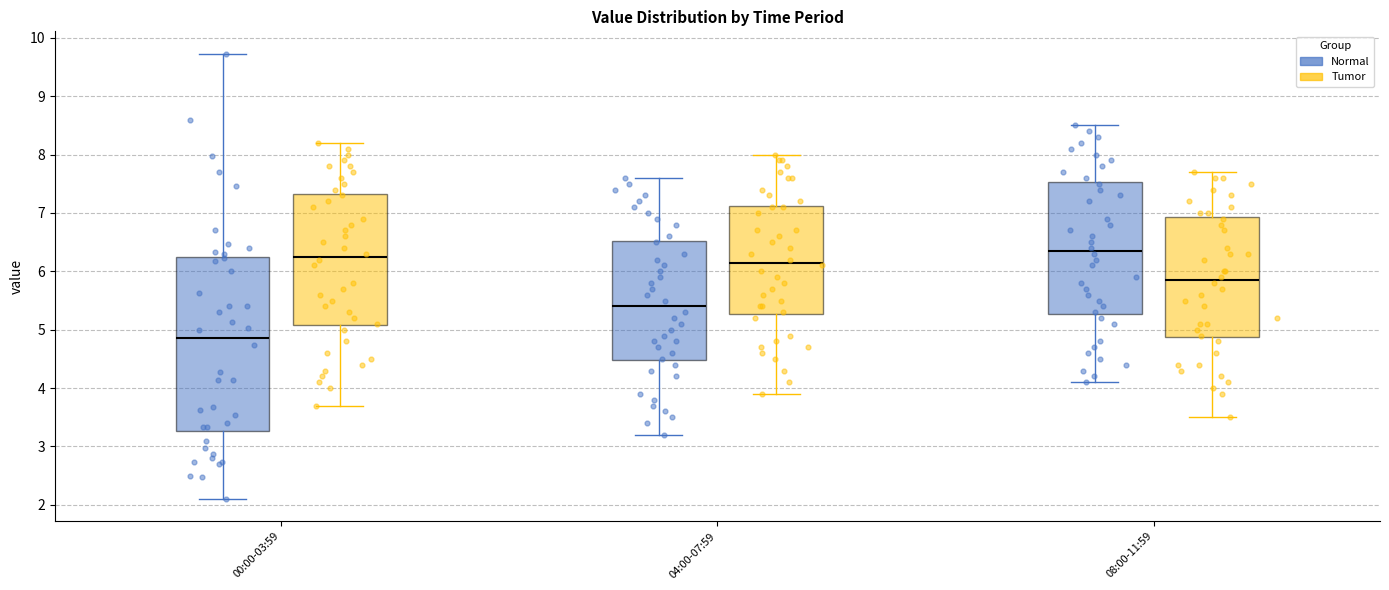

Reading left to right, transcribe this box plot: for each box, give where its median line is, the range the box spans, and where its two whiskers end, as read against the y-axis. The values are not printed on the chart, so give them approximately, as read against the axis.

00:00-03:59 (Normal): median 4.9, box 3.3 to 6.2, whiskers 2.1 to 9.7
00:00-03:59 (Tumor): median 6.3, box 5.1 to 7.3, whiskers 3.7 to 8.2
04:00-07:59 (Normal): median 5.4, box 4.5 to 6.5, whiskers 3.2 to 7.6
04:00-07:59 (Tumor): median 6.2, box 5.3 to 7.1, whiskers 3.9 to 8.0
08:00-11:59 (Normal): median 6.4, box 5.3 to 7.5, whiskers 4.1 to 8.5
08:00-11:59 (Tumor): median 5.9, box 4.9 to 6.9, whiskers 3.5 to 7.7